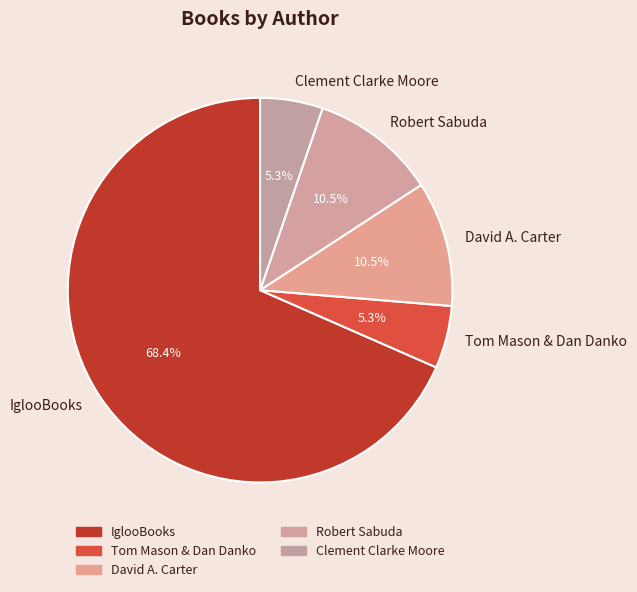

To the nearest percent, what is the difference between the largest and smallest slice percentages?

63%